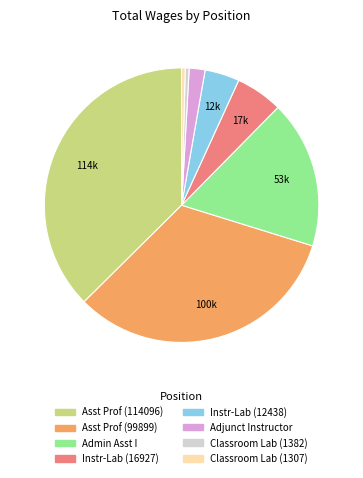

Does any single category account for the majority?

No